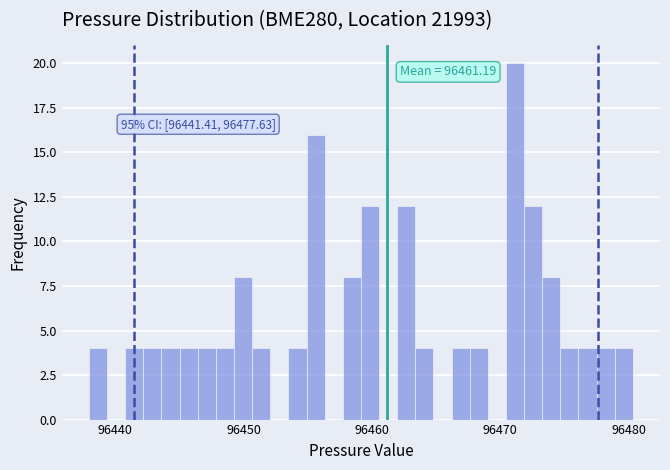

Around what value on the x-axis is the tallest bar? Give the approximate position of its centre, as read against the axis.

96471